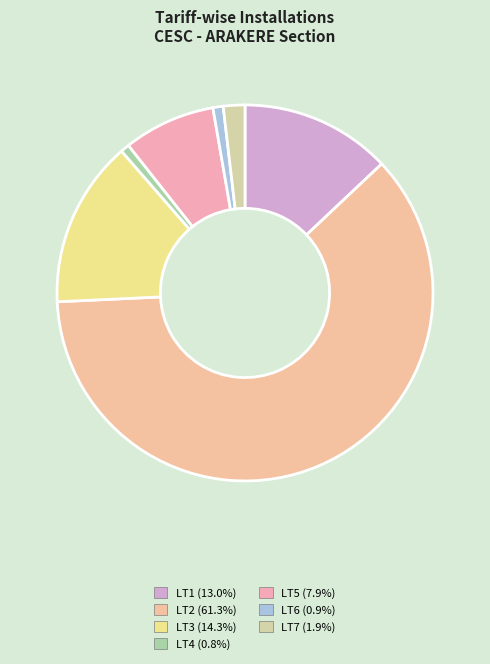

How many segments does this pie chart have?

7